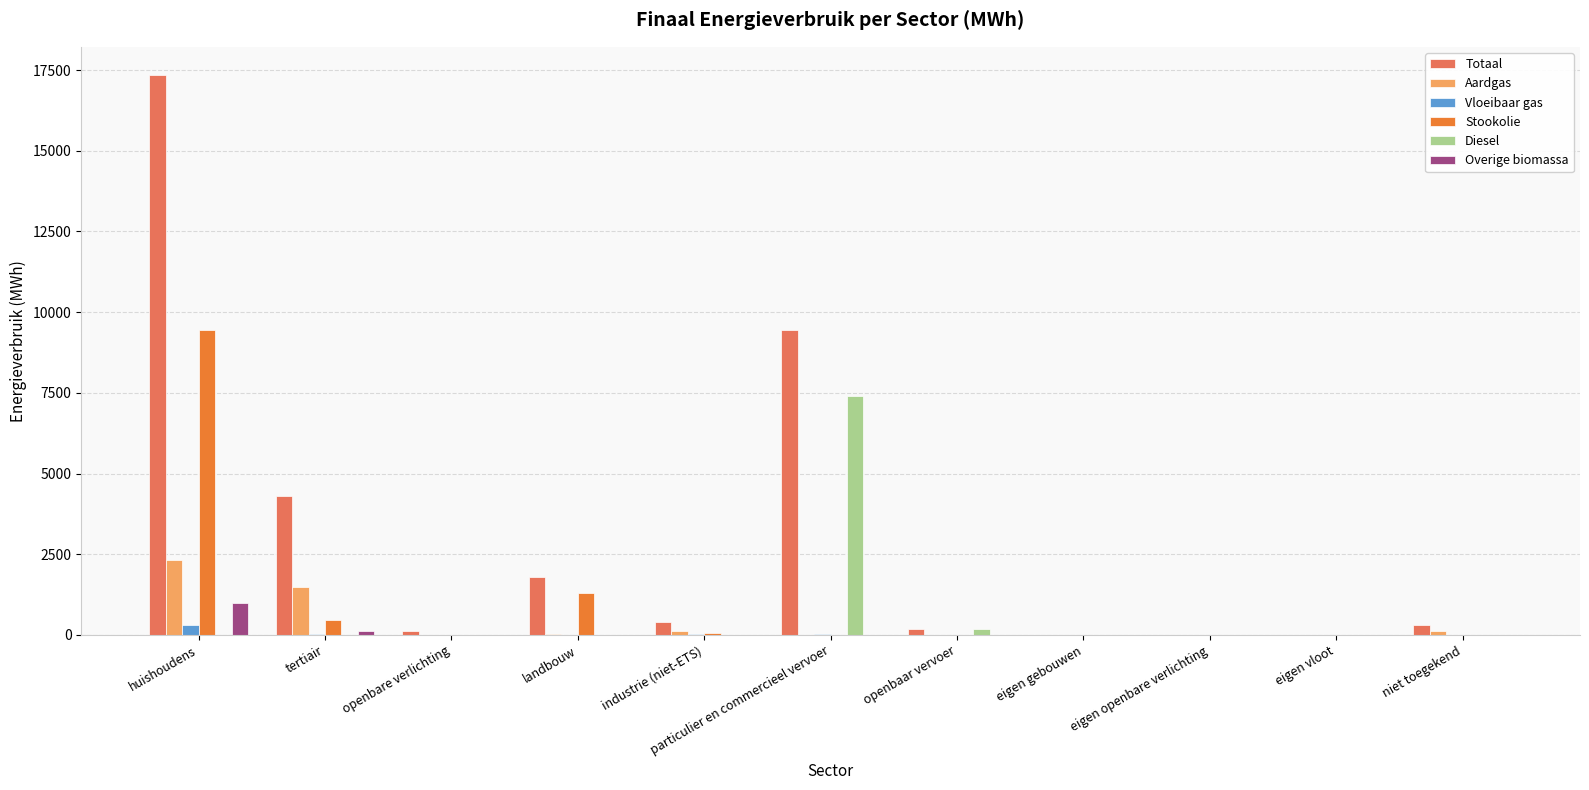

Is it true that Stookolie equals 6602.2 at openbare verlichting?

False